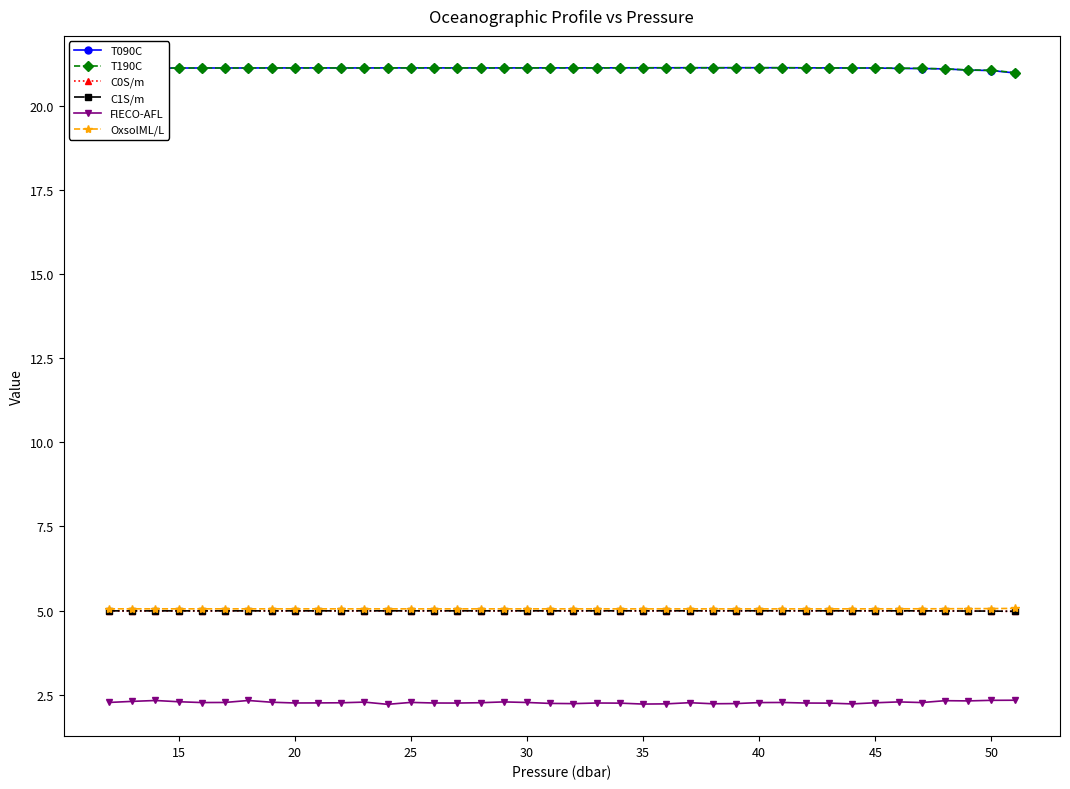

True or false: FlECO-AFL and C1S/m cross at least once.

False